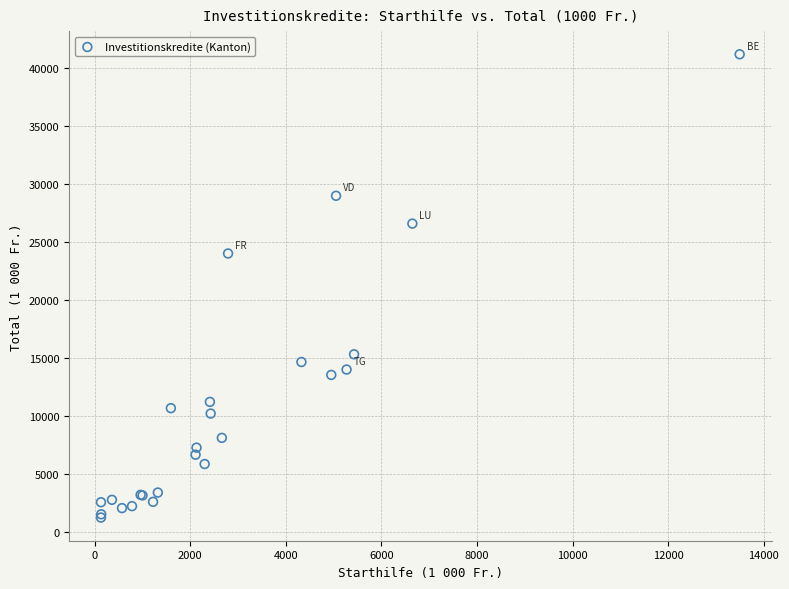

What Y value in the scatter plot is closest to 21212?

24005